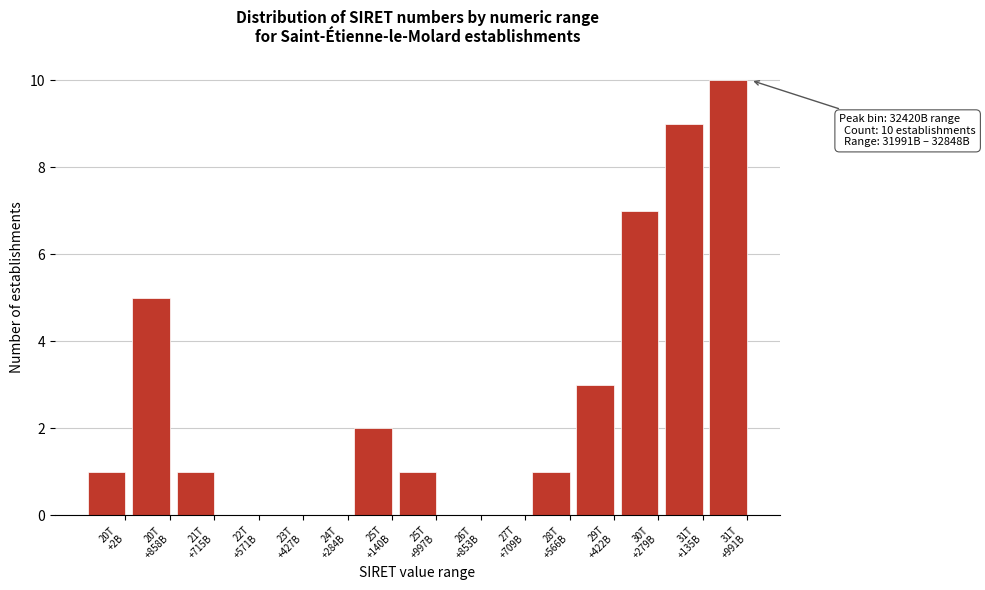

What is the sum of all values?

40